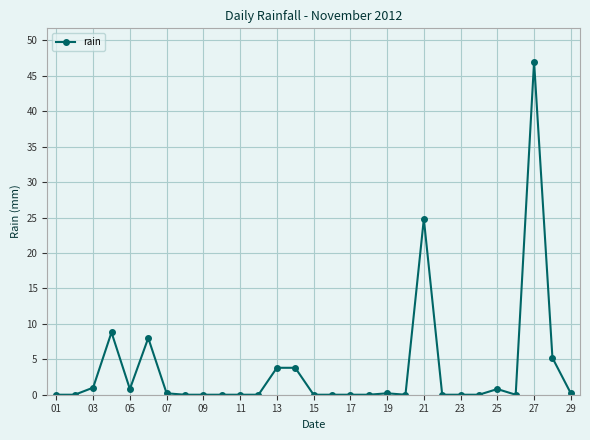

What is the greatest value displayed?

47.0